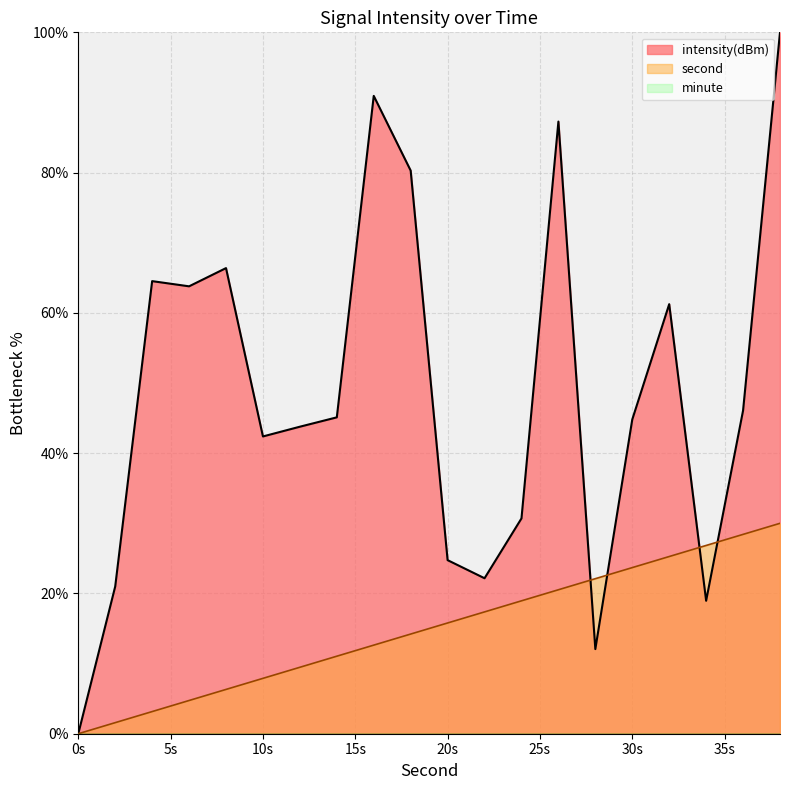

At how many categories does at least one series exceed 73?

4